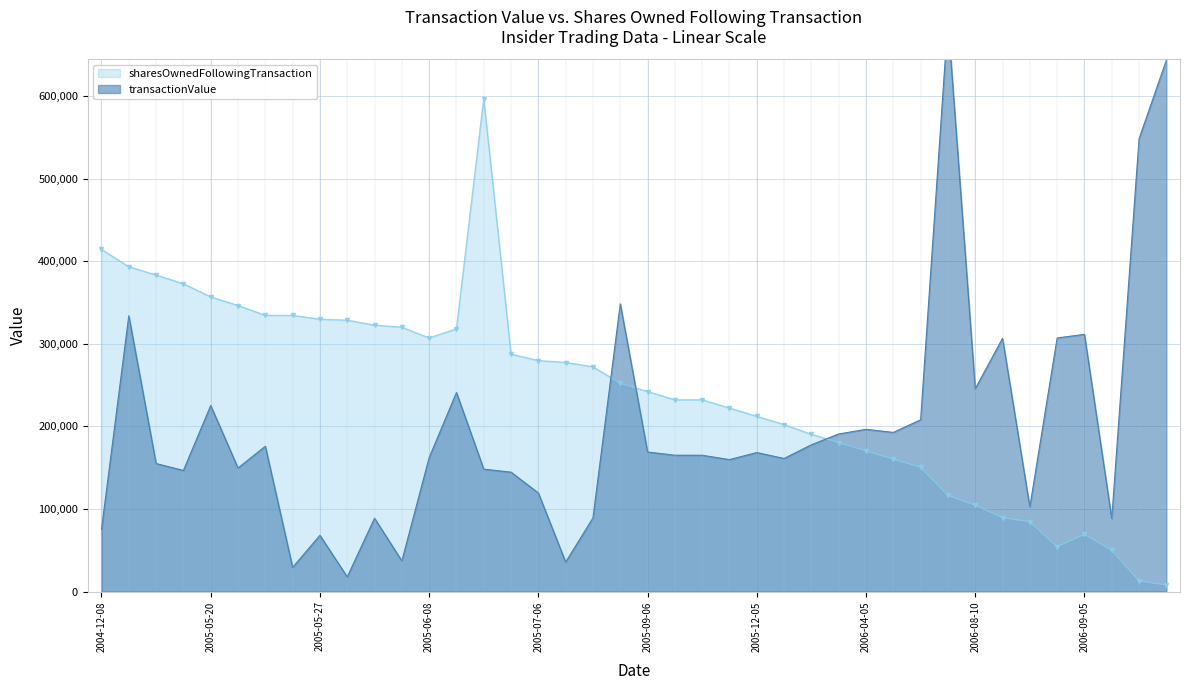

What is the sum of all sharesOwnedFollowingTransaction values?

9608951